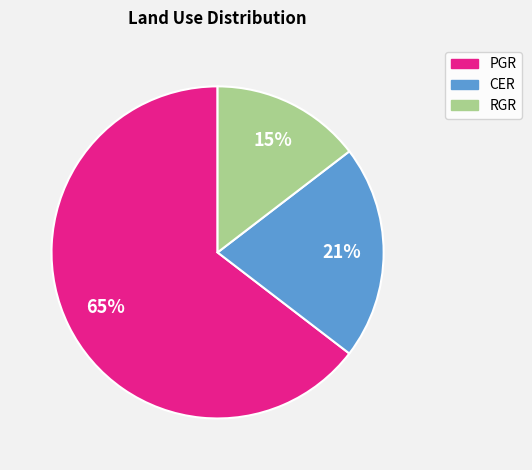

Rank the categories by value from lowest to highest.

RGR, CER, PGR